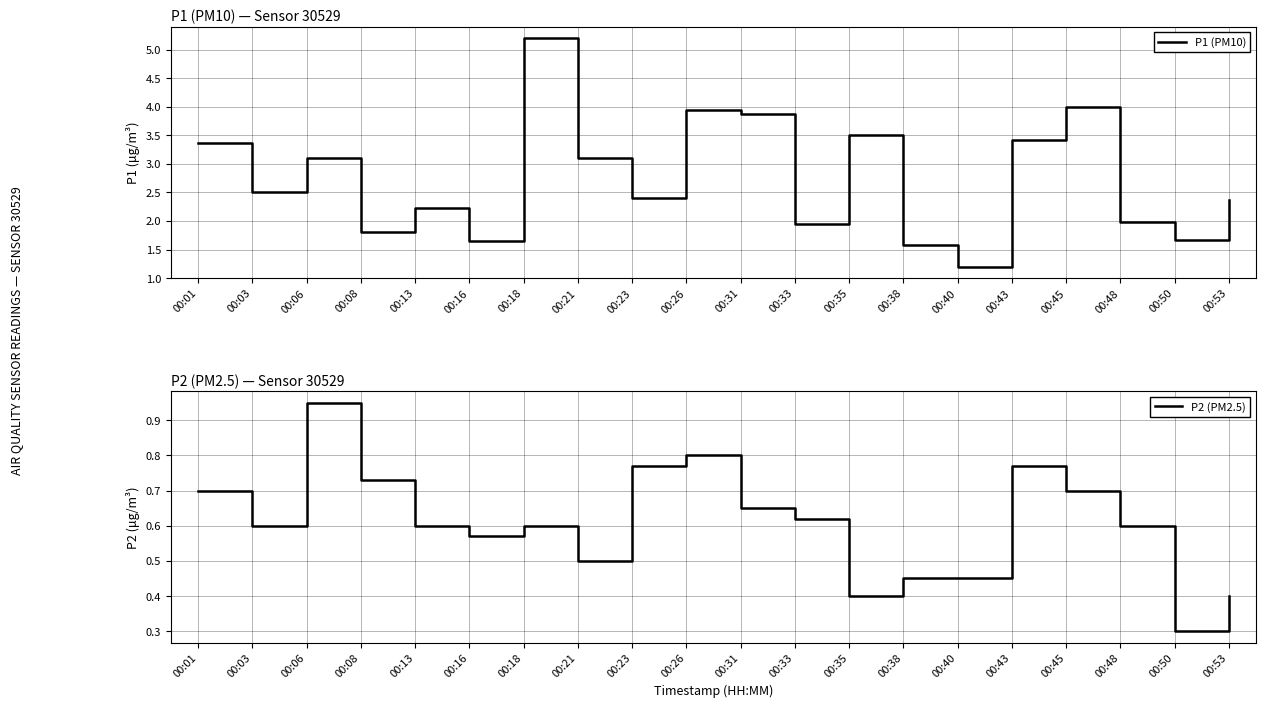

Rank the series by their average value, from lowest to highest.

P2 (PM2.5), P1 (PM10)